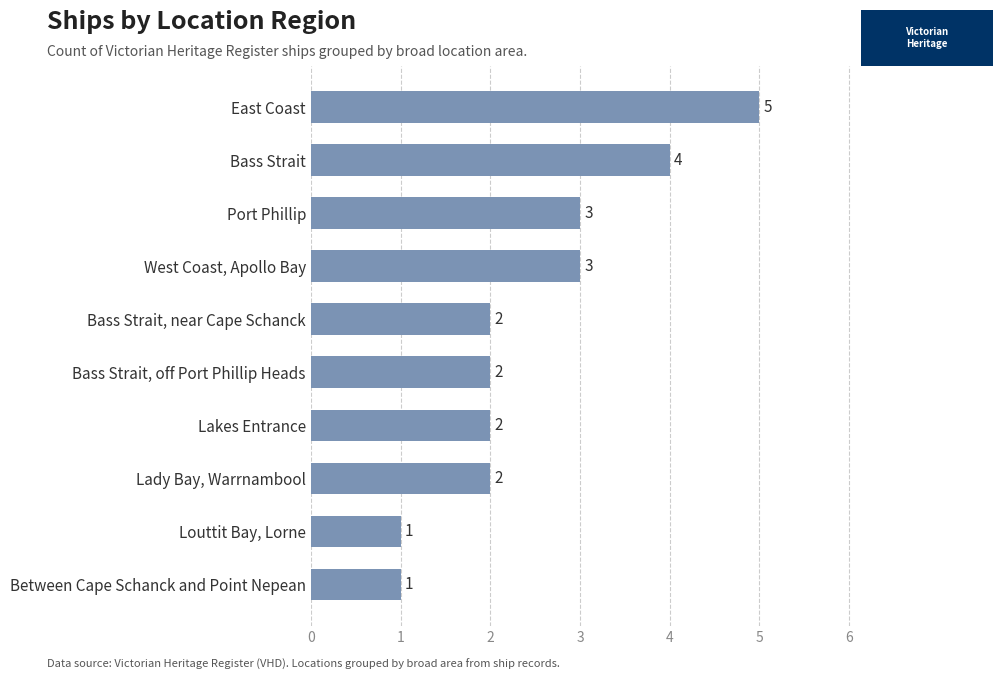

How many values are between 2 and 3?

6